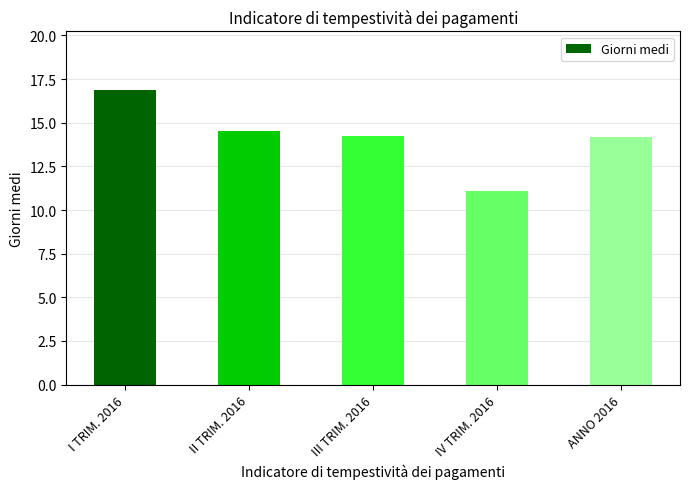

Reading left to right, transcribe all the data shown in this chart.

16.9	14.5	14.2	11.1	14.2